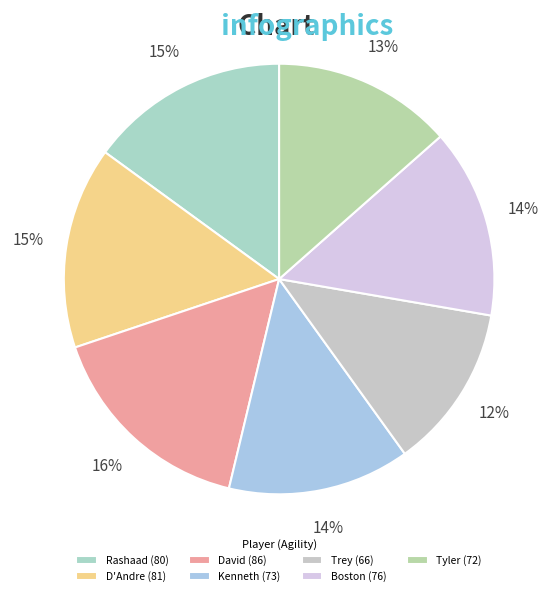

Count the number of slices in the pie.

7